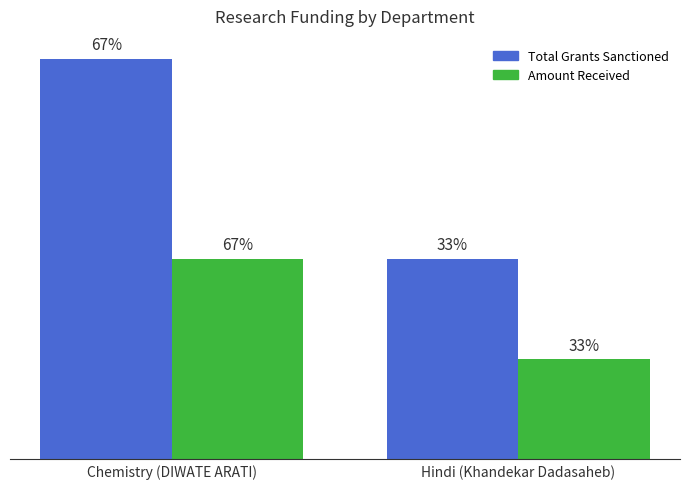

Does the chart contain stacked bars?

No